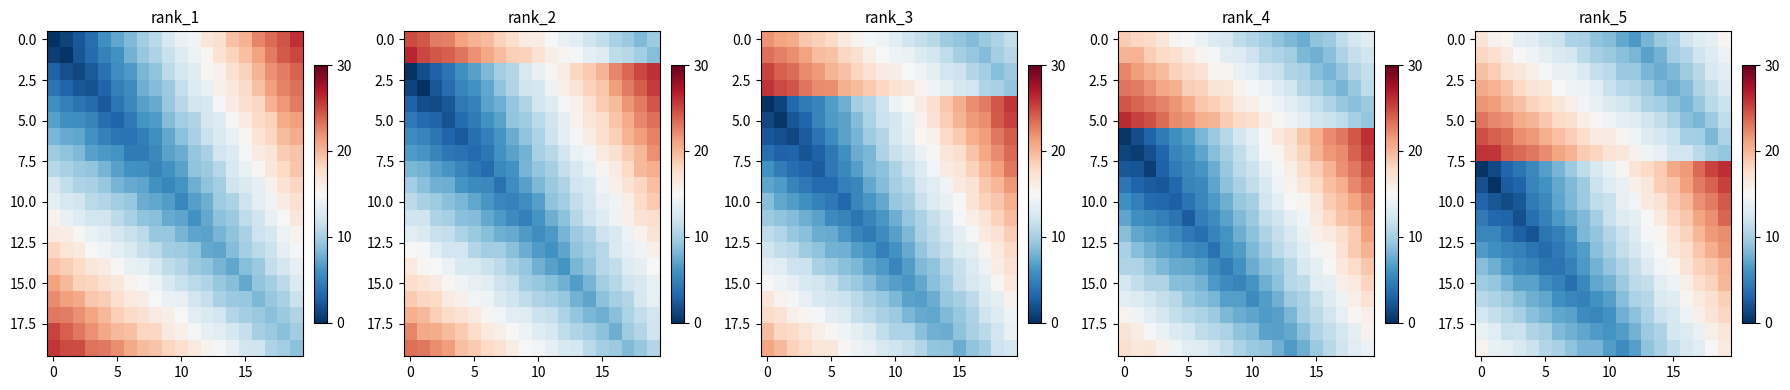

Count the number of categories in the chart.

20